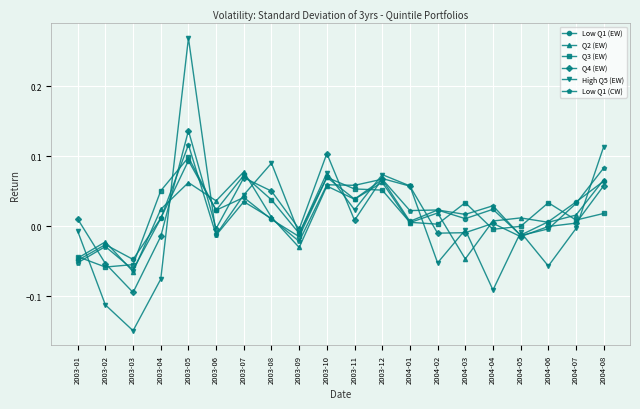

At which category does the chart reach its minimum across all series?

2003-03